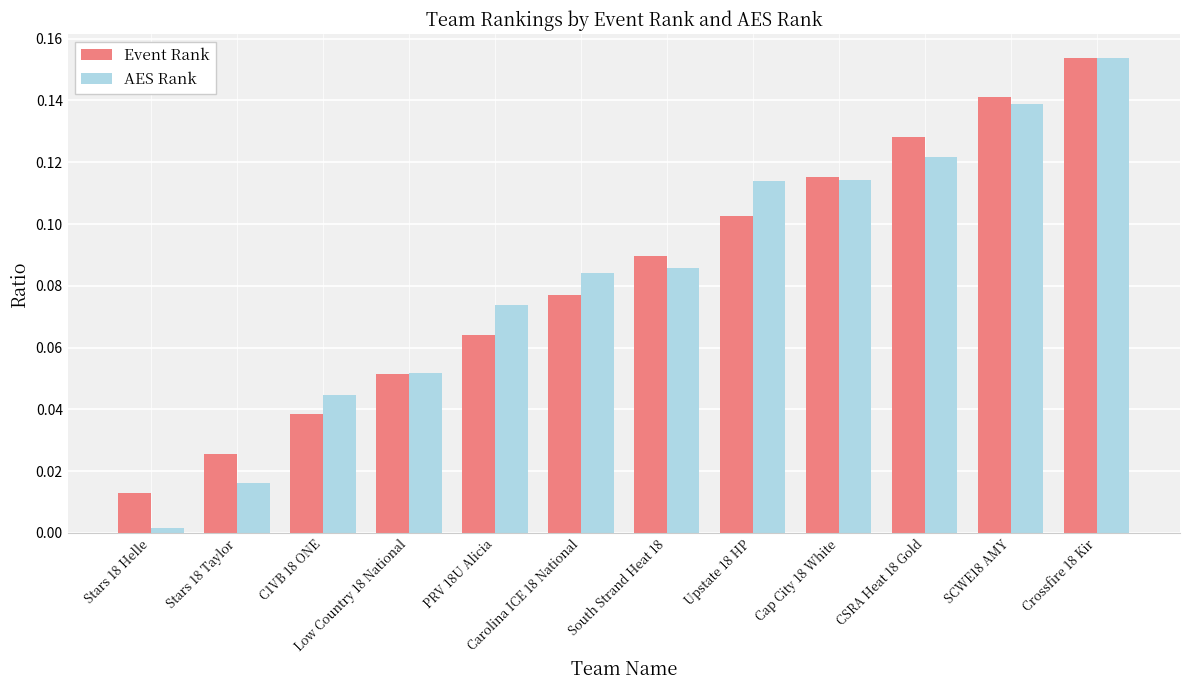

The value of Event Rank at Upstate 18 HP is 0.0. True or false?

False